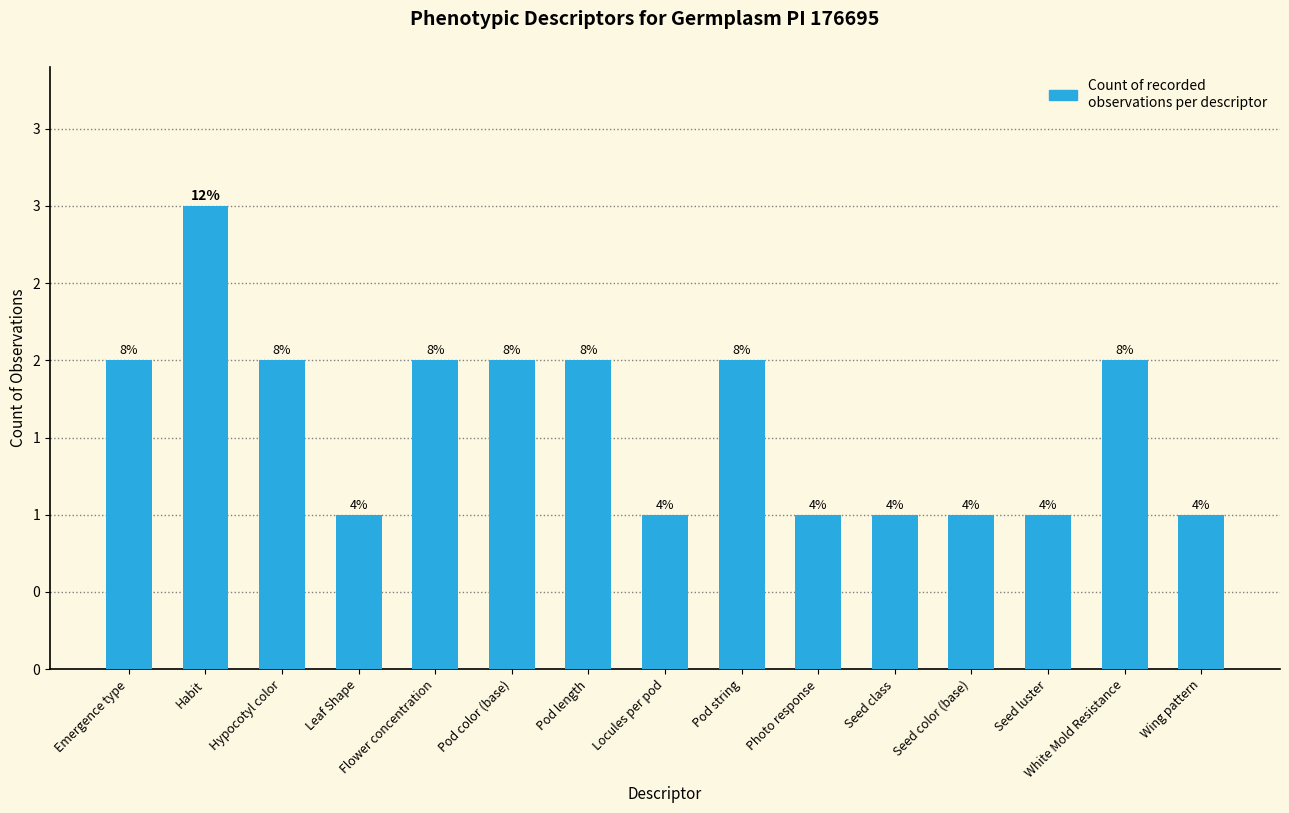

What is the value of the 15th bar from the left?

1